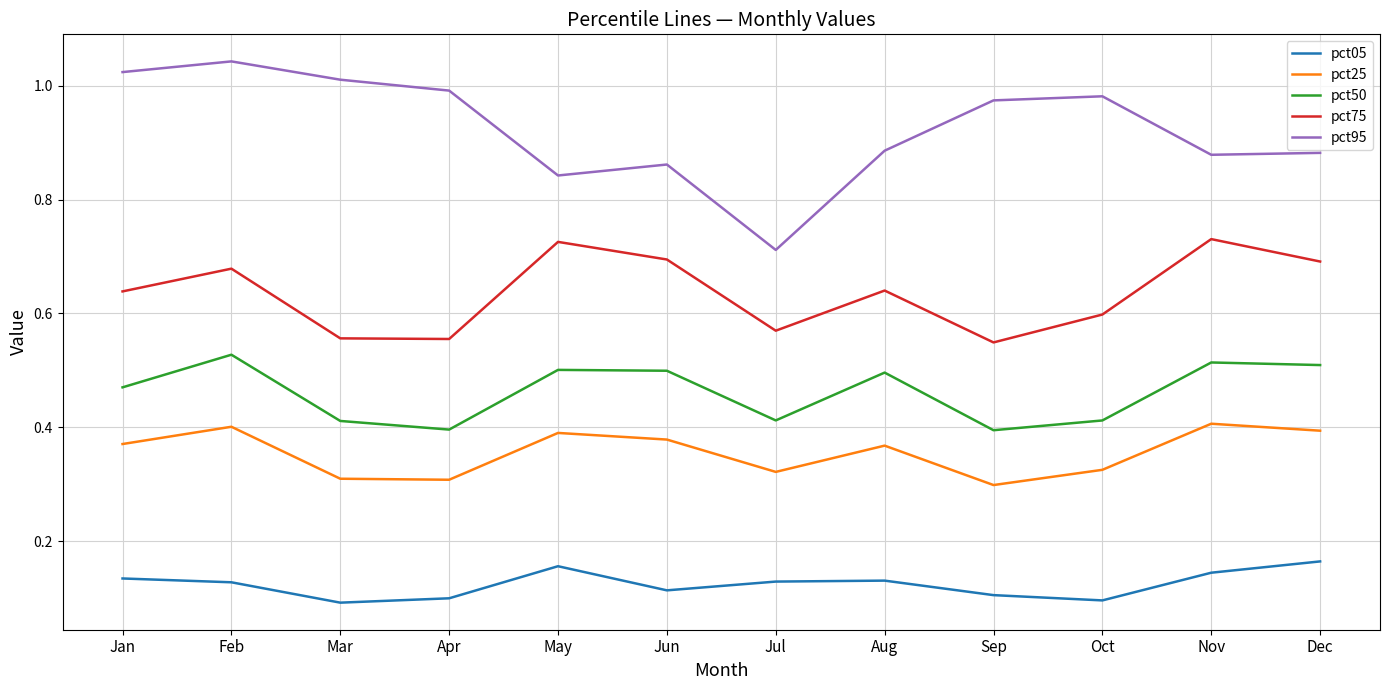

True or false: pct50 and pct25 cross at least once.

False